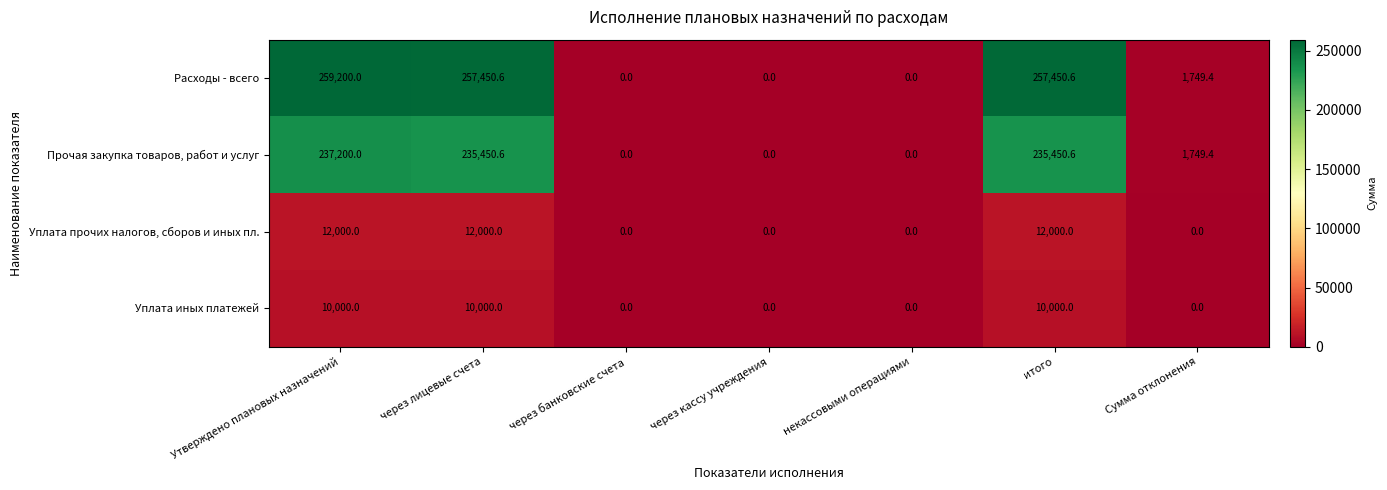

Reading right to left, what are all the values shown in this chart?

Расходы - всего: Сумма отклонения=1749.4	итого=257450.6	некассовыми операциями=0.0	через кассу учреждения=0.0	через банковские счета=0.0	через лицевые счета=257450.6	Утверждено плановых назначений=259200.0
Прочая закупка товаров, работ и услуг: Сумма отклонения=1749.4	итого=235450.6	некассовыми операциями=0.0	через кассу учреждения=0.0	через банковские счета=0.0	через лицевые счета=235450.6	Утверждено плановых назначений=237200.0
Уплата прочих налогов, сборов и иных пл.: Сумма отклонения=0.0	итого=12000.0	некассовыми операциями=0.0	через кассу учреждения=0.0	через банковские счета=0.0	через лицевые счета=12000.0	Утверждено плановых назначений=12000.0
Уплата иных платежей: Сумма отклонения=0.0	итого=10000.0	некассовыми операциями=0.0	через кассу учреждения=0.0	через банковские счета=0.0	через лицевые счета=10000.0	Утверждено плановых назначений=10000.0